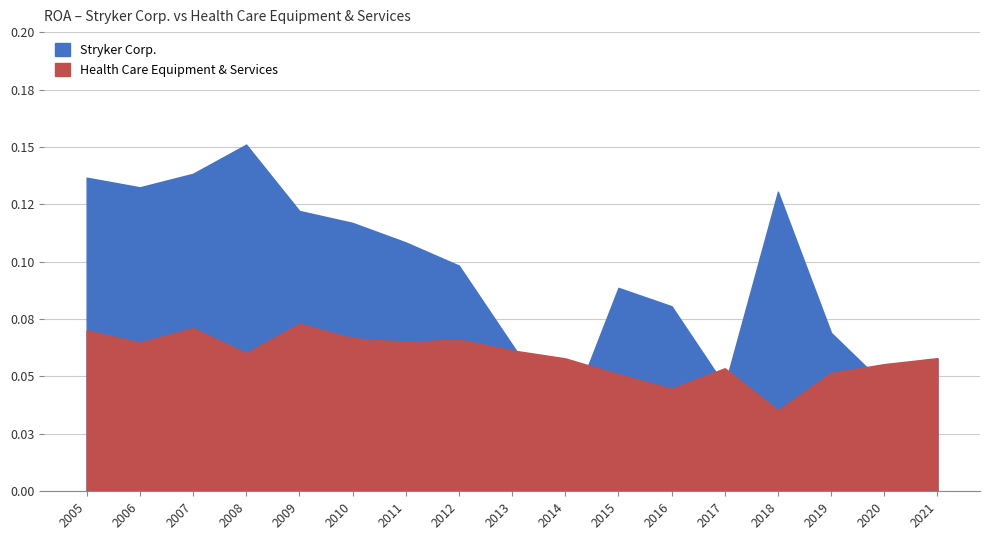

Reading left to right, extract all data points from this chart.

Stryker Corp.: 2005=0.1	2006=0.1	2007=0.1	2008=0.2	2009=0.1	2010=0.1	2011=0.1	2012=0.1	2013=0.1	2014=0.0	2015=0.1	2016=0.1	2017=0.0	2018=0.1	2019=0.1	2020=0.0	2021=0.1
Health Care Equipment & Services: 2005=0.1	2006=0.1	2007=0.1	2008=0.1	2009=0.1	2010=0.1	2011=0.1	2012=0.1	2013=0.1	2014=0.1	2015=0.1	2016=0.0	2017=0.1	2018=0.0	2019=0.1	2020=0.1	2021=0.1